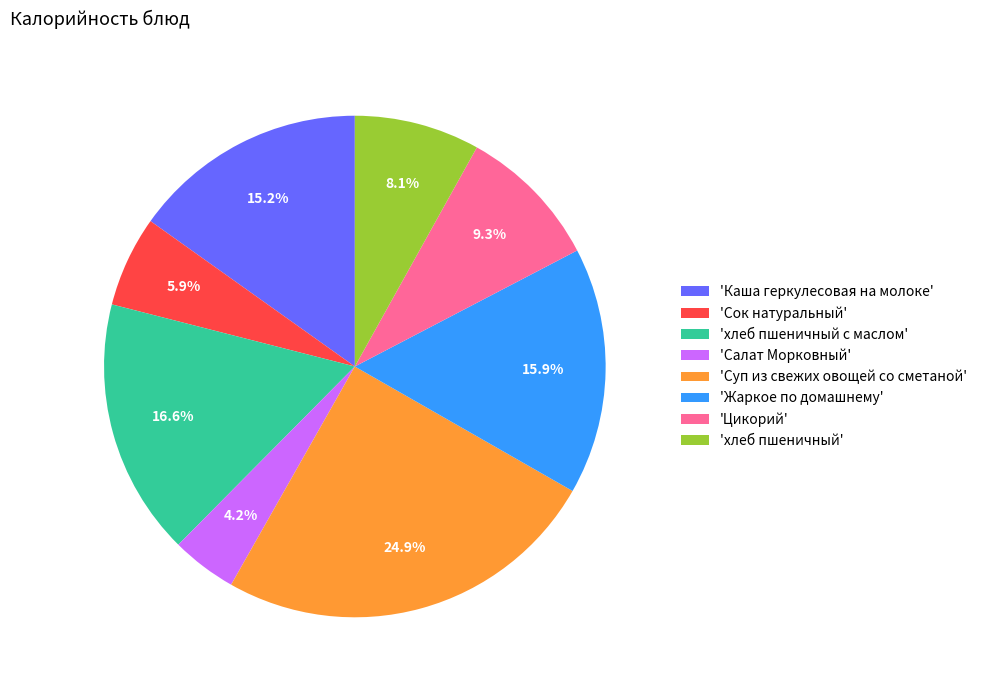

How many segments does this pie chart have?

8